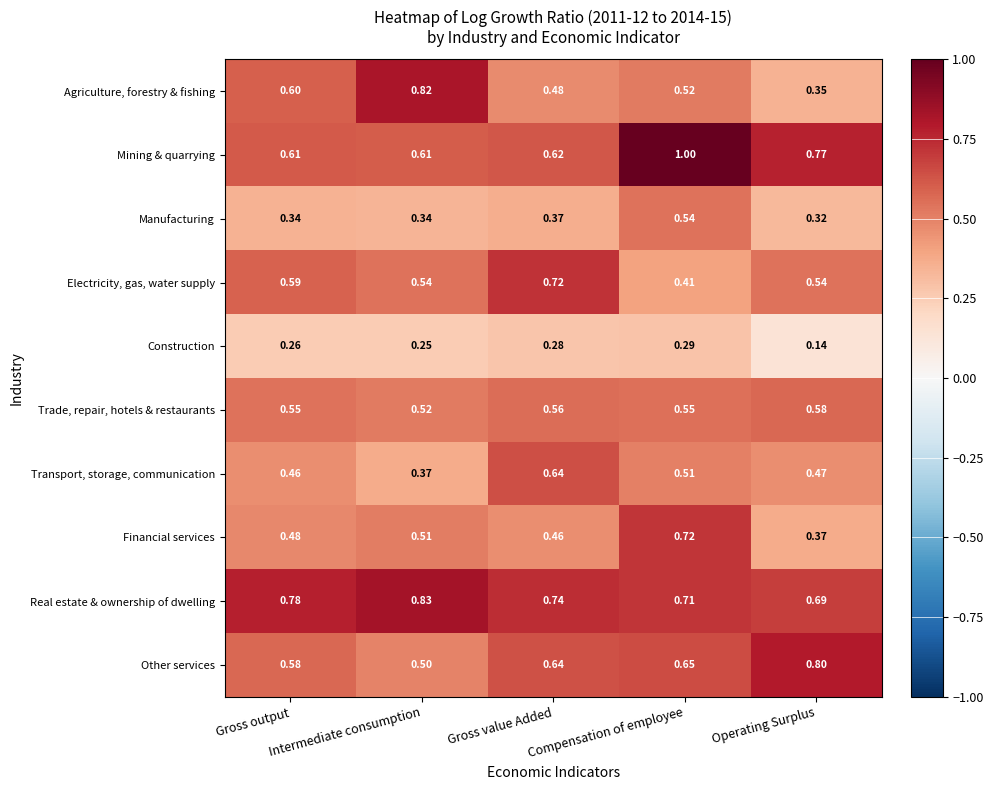

Which series has the widest spread of values?

Agriculture, forestry & fishing